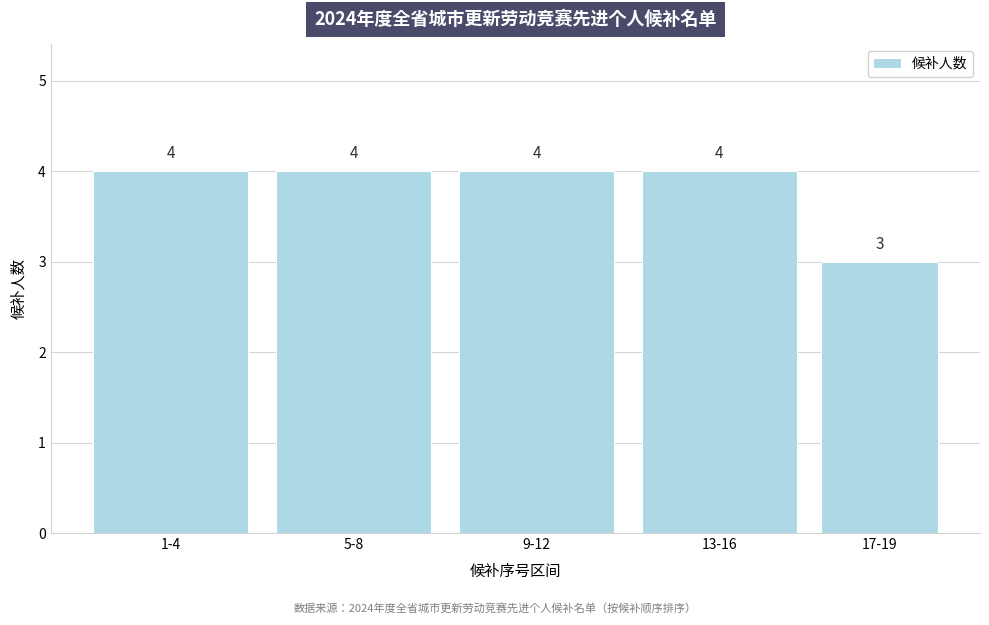

Reading left to right, list all the values displayed in this chart.

4	4	4	4	3